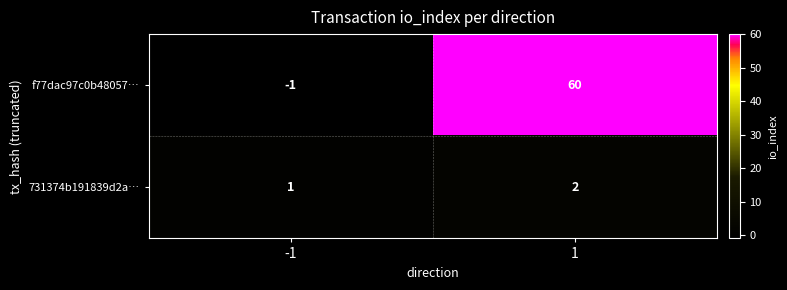

What is the difference between the highest and lowest values at 1?

58